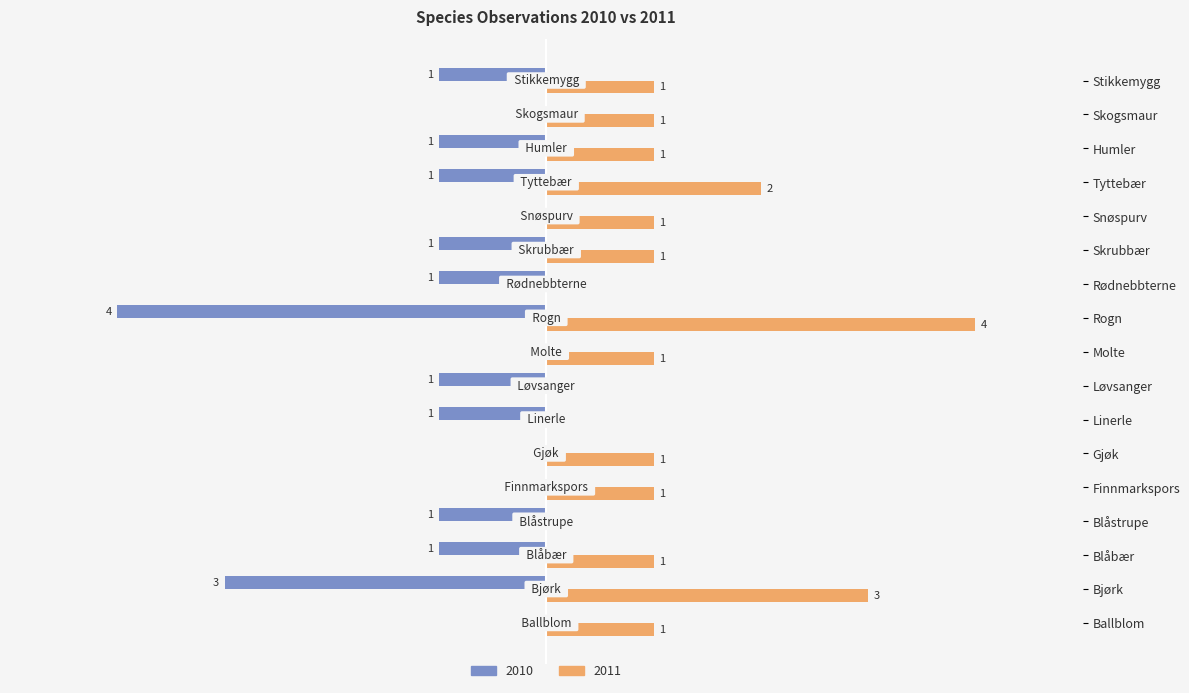

Reading left to right, transcribe all the data shown in this chart.

2010: Ballblom=0	Bjørk=-3	Blåbær=-1	Blåstrupe=-1	Finnmarkspors=0	Gjøk=0	Linerle=-1	Løvsanger=-1	Molte=0	Rogn=-4	Rødnebbterne=-1	Skrubbær=-1	Snøspurv=0	Tyttebær=-1	Humler=-1	Skogsmaur=0	Stikkemygg=-1
2011: Ballblom=1	Bjørk=3	Blåbær=1	Blåstrupe=0	Finnmarkspors=1	Gjøk=1	Linerle=0	Løvsanger=0	Molte=1	Rogn=4	Rødnebbterne=0	Skrubbær=1	Snøspurv=1	Tyttebær=2	Humler=1	Skogsmaur=1	Stikkemygg=1